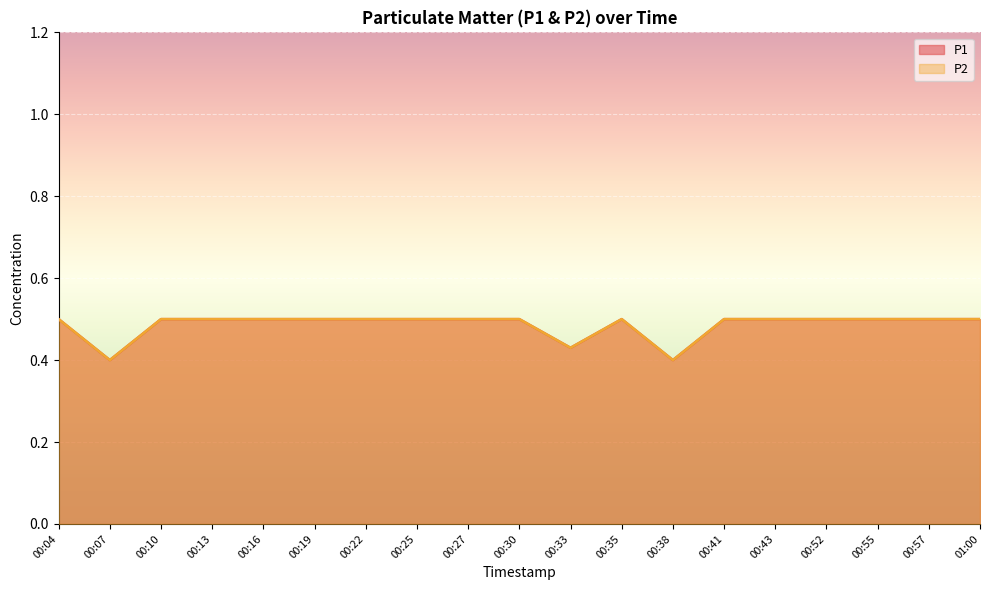

What is the total value across all series at 00:25?

1.0